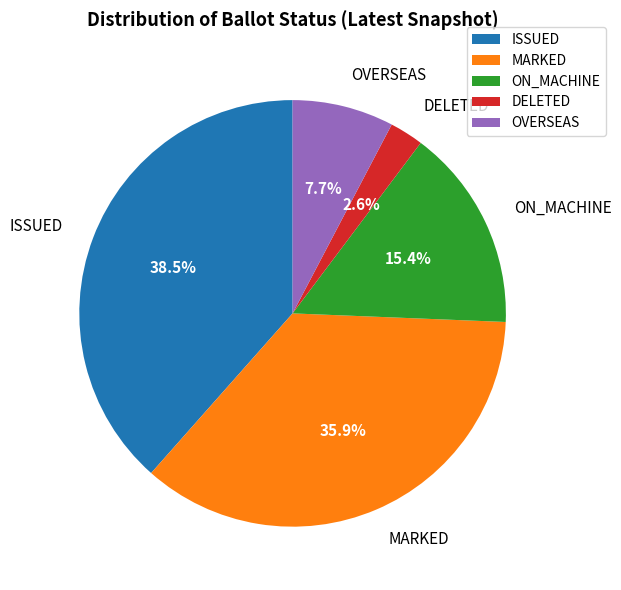

To the nearest percent, what is the combined percentage of MARKED and DELETED?

38%